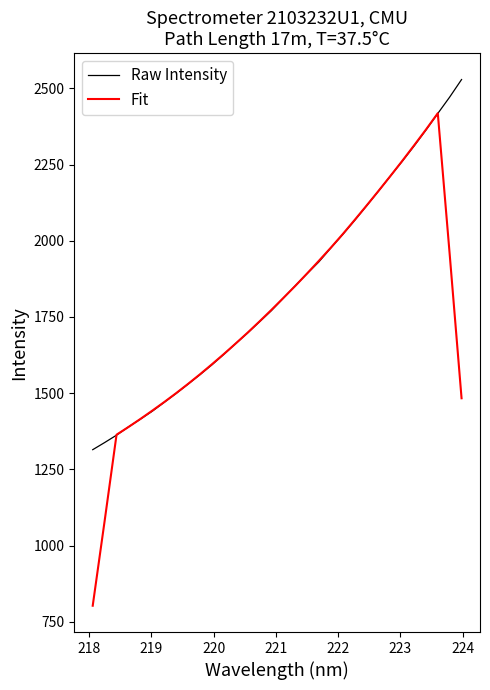

What is the smallest value displayed?

803.1